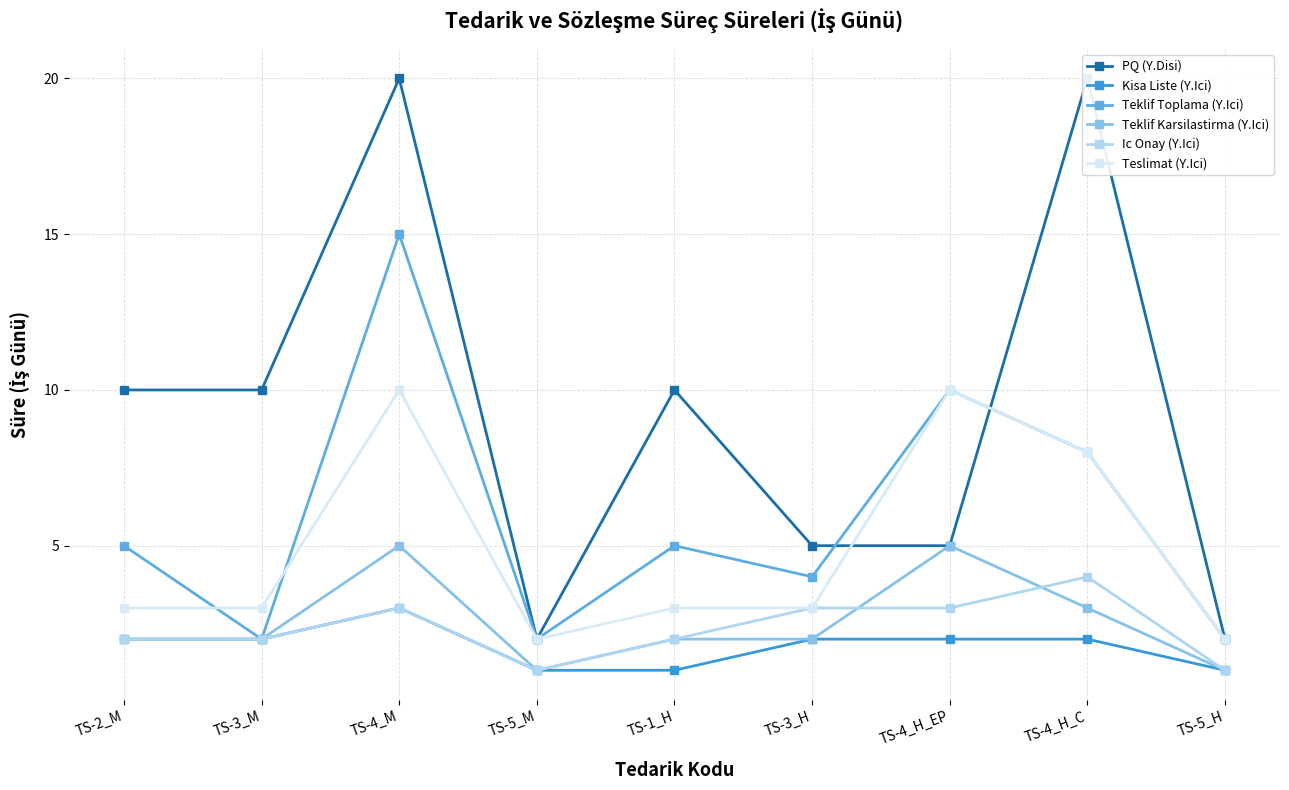

Reading right to left, list all the values displayed in this chart.

PQ (Y.Disi): TS-5_H=2	TS-4_H_C=20	TS-4_H_EP=5	TS-3_H=5	TS-1_H=10	TS-5_M=2	TS-4_M=20	TS-3_M=10	TS-2_M=10
Kisa Liste (Y.Ici): TS-5_H=1	TS-4_H_C=2	TS-4_H_EP=2	TS-3_H=2	TS-1_H=1	TS-5_M=1	TS-4_M=3	TS-3_M=2	TS-2_M=2
Teklif Toplama (Y.Ici): TS-5_H=2	TS-4_H_C=8	TS-4_H_EP=10	TS-3_H=4	TS-1_H=5	TS-5_M=2	TS-4_M=15	TS-3_M=2	TS-2_M=5
Teklif Karsilastirma (Y.Ici): TS-5_H=1	TS-4_H_C=3	TS-4_H_EP=5	TS-3_H=2	TS-1_H=2	TS-5_M=1	TS-4_M=5	TS-3_M=2	TS-2_M=2
Ic Onay (Y.Ici): TS-5_H=1	TS-4_H_C=4	TS-4_H_EP=3	TS-3_H=3	TS-1_H=2	TS-5_M=1	TS-4_M=3	TS-3_M=2	TS-2_M=2
Teslimat (Y.Ici): TS-5_H=2	TS-4_H_C=8	TS-4_H_EP=10	TS-3_H=3	TS-1_H=3	TS-5_M=2	TS-4_M=10	TS-3_M=3	TS-2_M=3